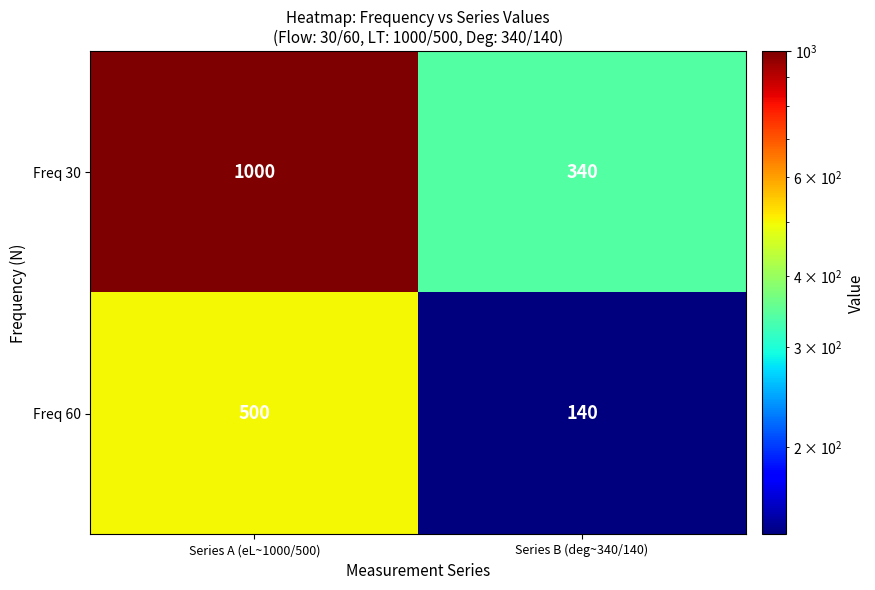

Between Series A (eL~1000/500) and Series B (deg~340/140), which series saw the biggest shift?

Freq 30